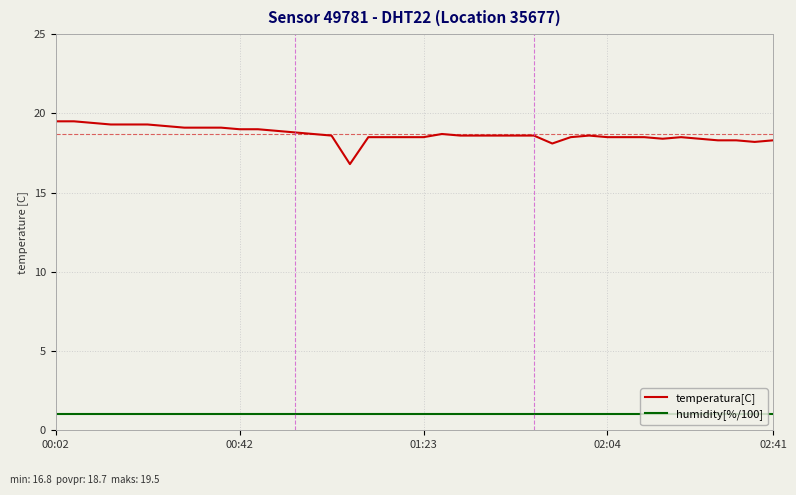

True or false: humidity[%/100] and temperatura[C] intersect in this chart.

False